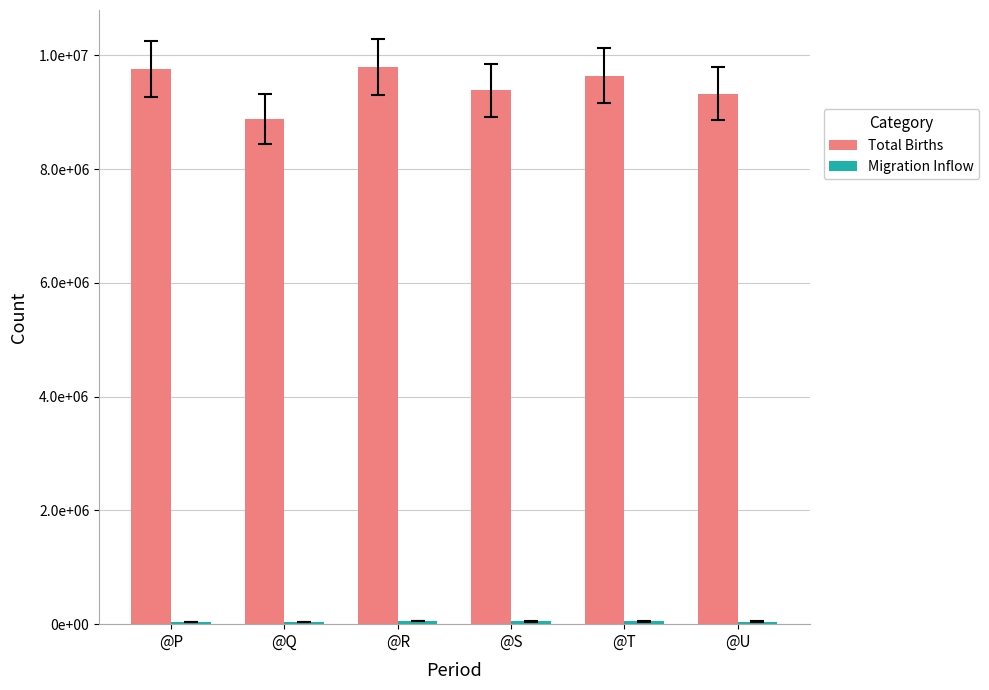

Does the chart contain any negative values?

No